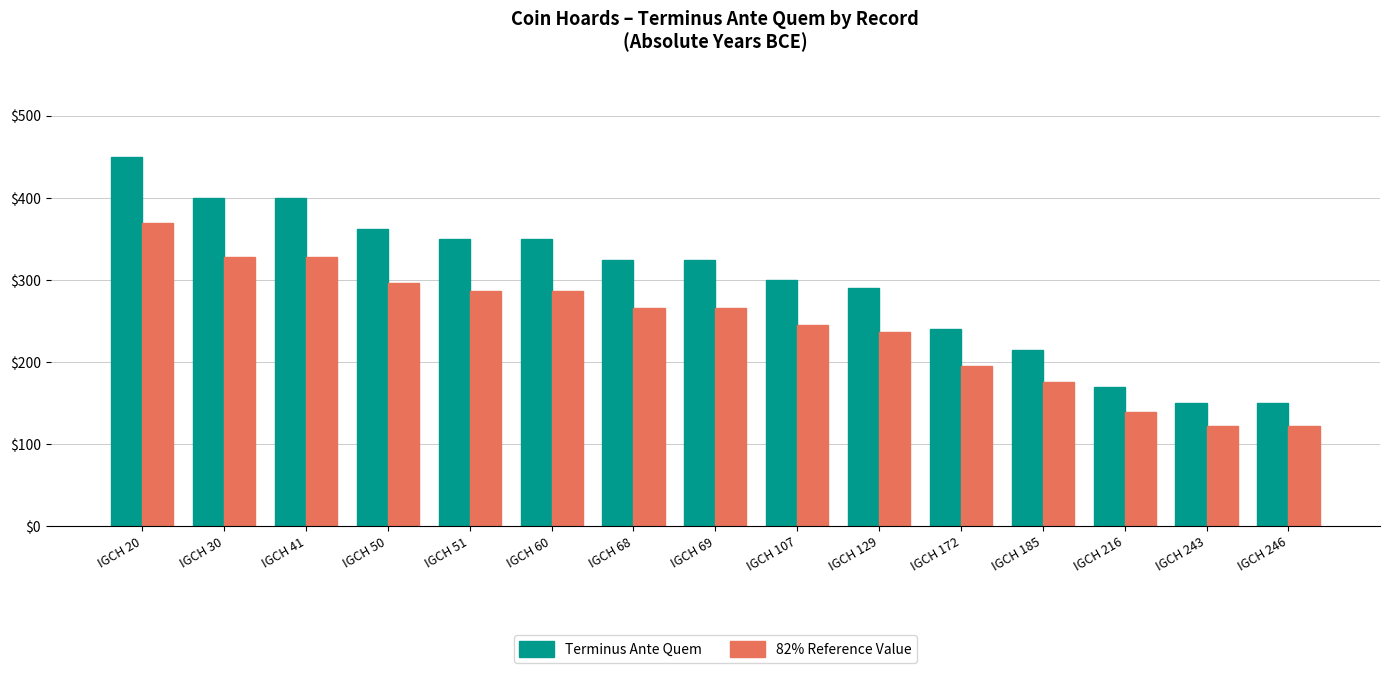

Reading right to left, transcribe all the data shown in this chart.

Terminus Ante Quem: IGCH 246=150	IGCH 243=150	IGCH 216=170	IGCH 185=215	IGCH 172=240	IGCH 129=290	IGCH 107=300	IGCH 69=325	IGCH 68=325	IGCH 60=350	IGCH 51=350	IGCH 50=362	IGCH 41=400	IGCH 30=400	IGCH 20=450
82% Reference Value: IGCH 246=122	IGCH 243=122	IGCH 216=139	IGCH 185=176	IGCH 172=196	IGCH 129=237	IGCH 107=245	IGCH 69=266	IGCH 68=266	IGCH 60=287	IGCH 51=287	IGCH 50=296	IGCH 41=328	IGCH 30=328	IGCH 20=369